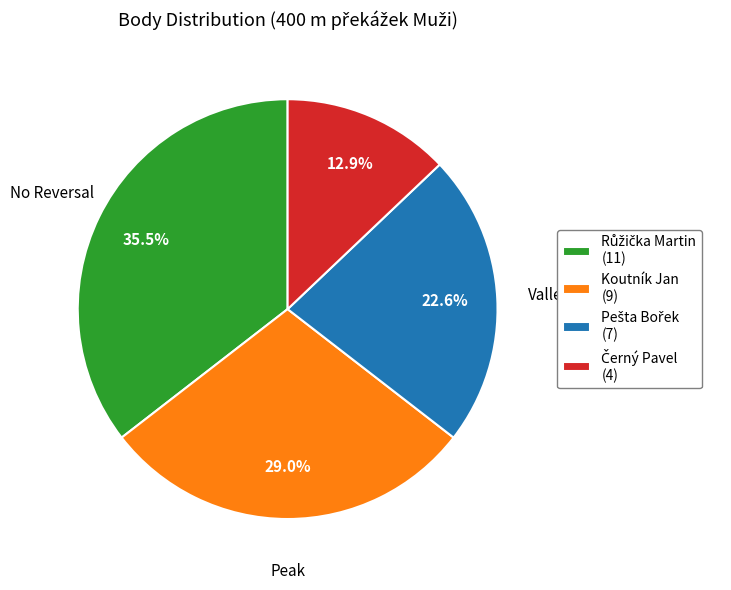

Is there any slice that represents more than half of the pie?

No